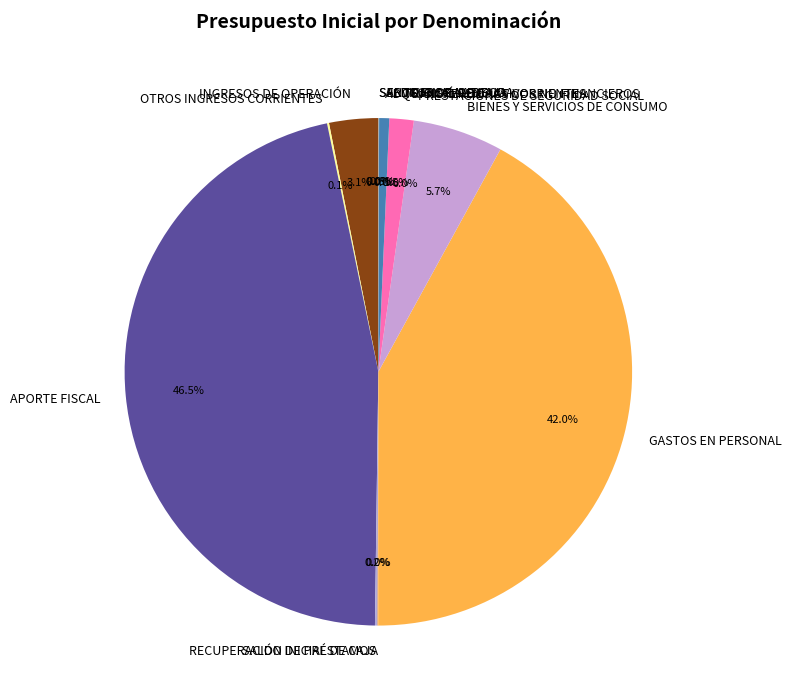

To the nearest percent, what is the difference between the largest and smallest slice percentages?

47%